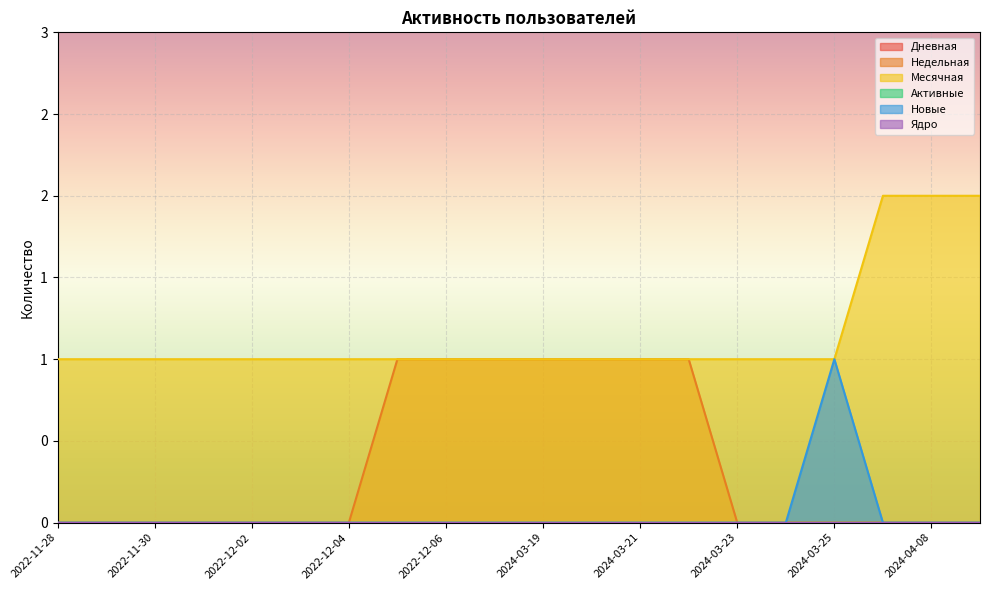

True or false: Новые has more than 0 interior local peaks.

True